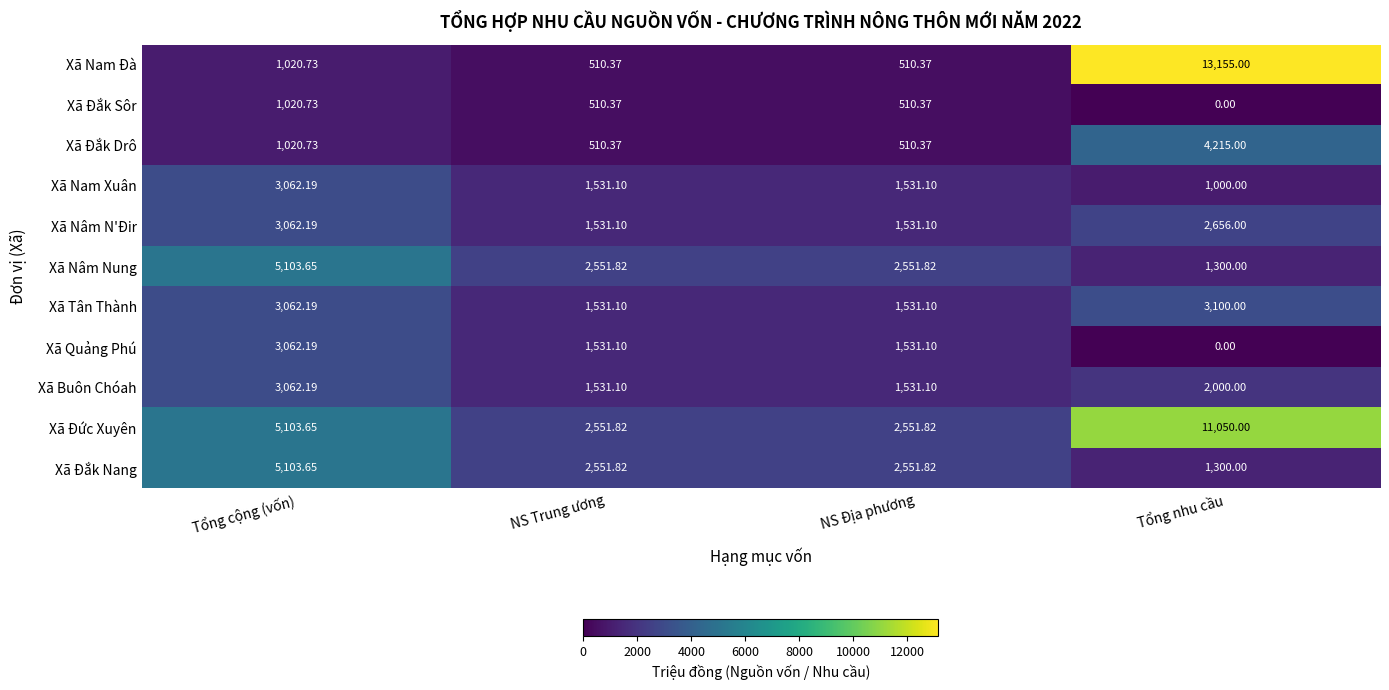

Where is Xã Nam Đà nearest to the value 6832?

Tổng cộng (vốn)